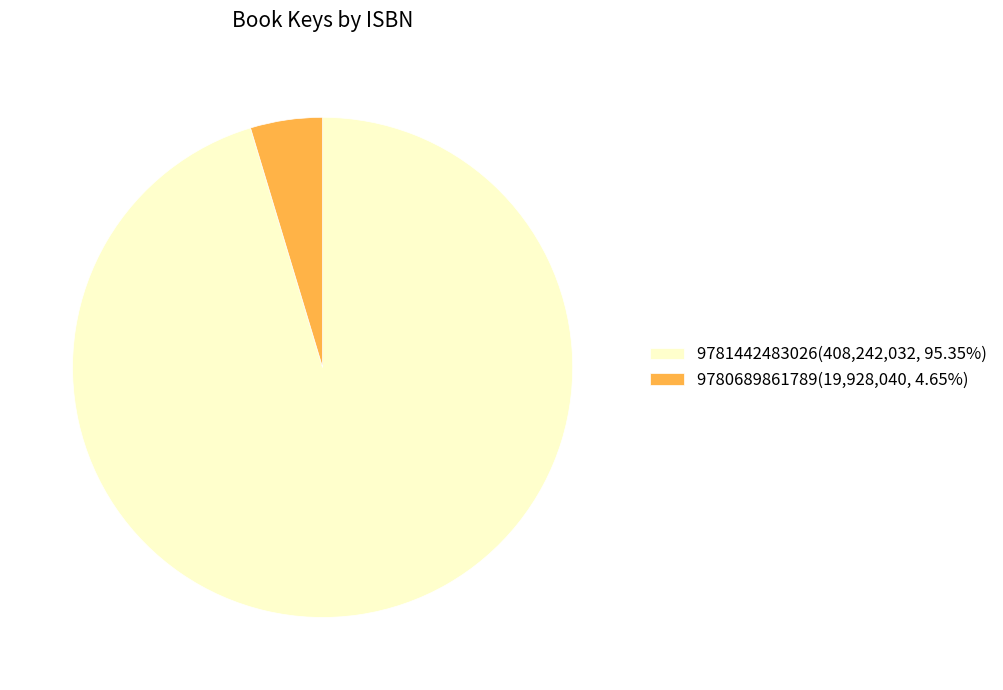

Count the number of slices in the pie.

2